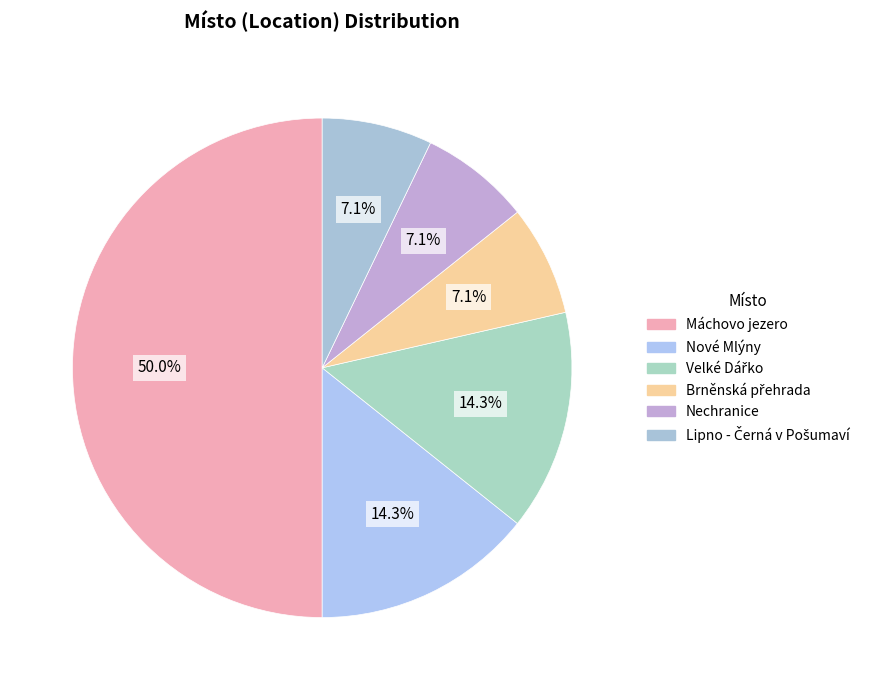

Is Lipno - Černá v Pošumaví the majority of the pie?

No